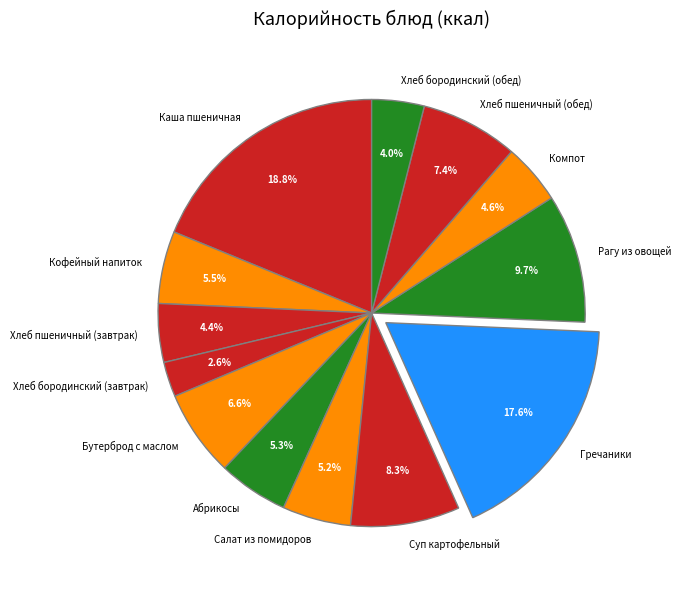

Is there a majority slice in this chart?

No